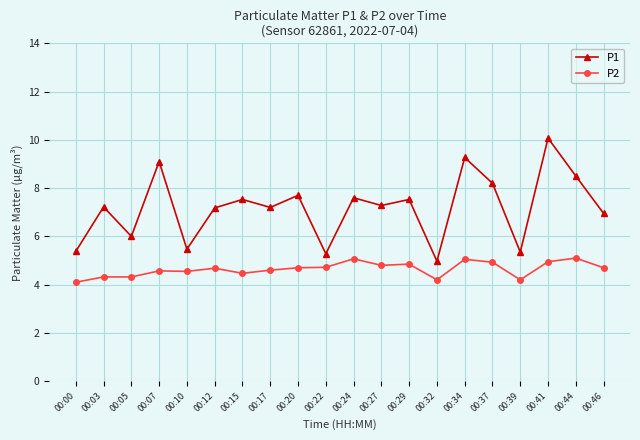

In P1, how many points are higher than both neighbors (excluding endpoints)?

8